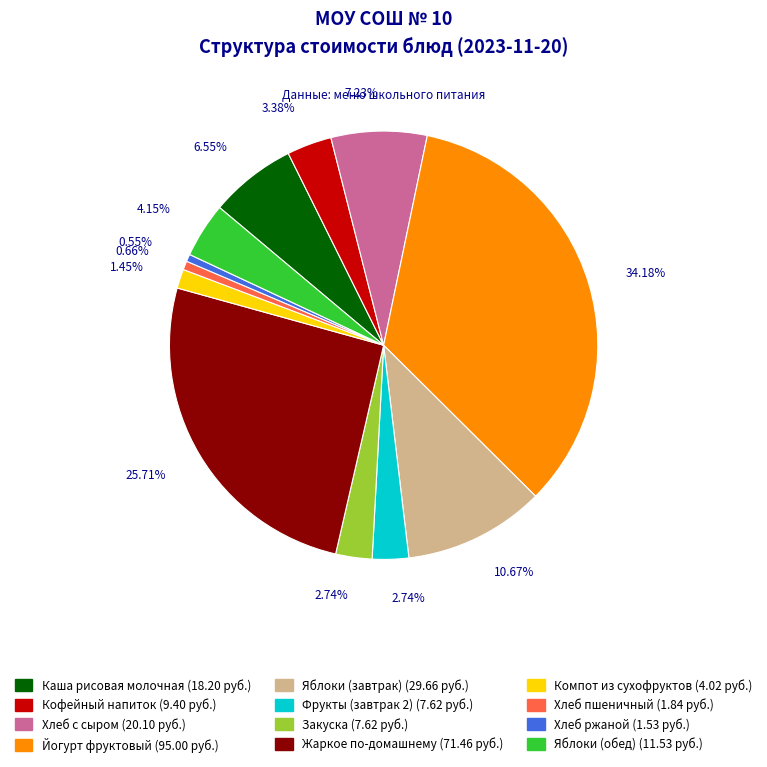

Is there a majority slice in this chart?

No